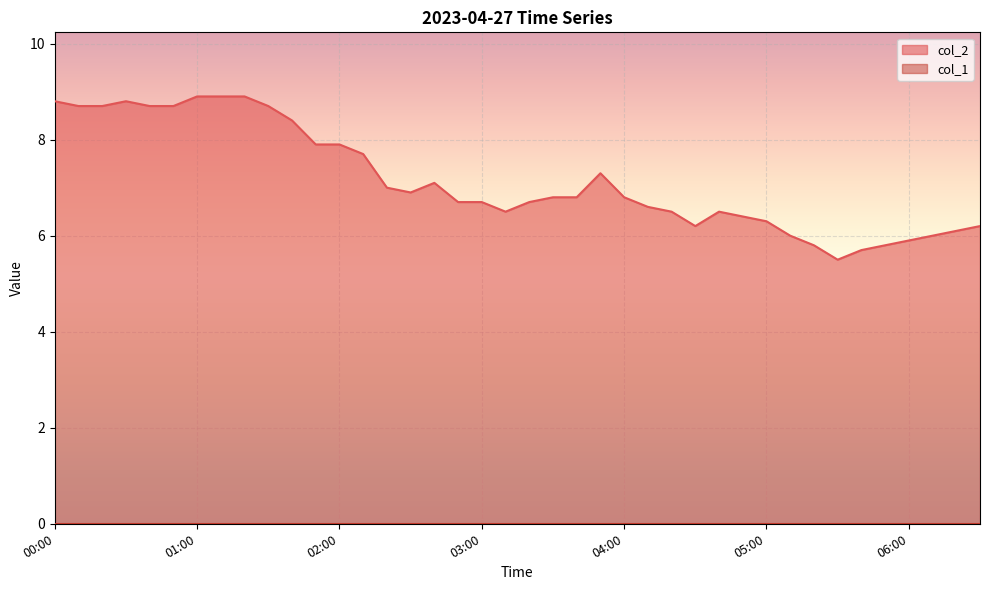

Reading right to left, extract all data points from this chart.

6.2	6.1	6.0	5.9	5.8	5.7	5.5	5.8	6.0	6.3	6.4	6.5	6.2	6.5	6.6	6.8	7.3	6.8	6.8	6.7	6.5	6.7	6.7	7.1	6.9	7.0	7.7	7.9	7.9	8.4	8.7	8.9	8.9	8.9	8.7	8.7	8.8	8.7	8.7	8.8